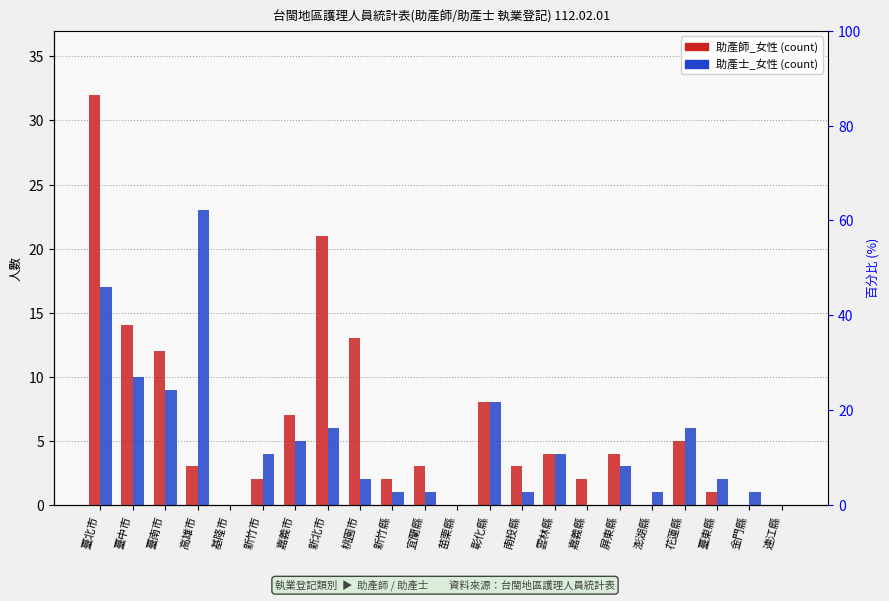

Rank the series by their maximum value, from highest to lowest.

助產師_女性, 助產士_女性